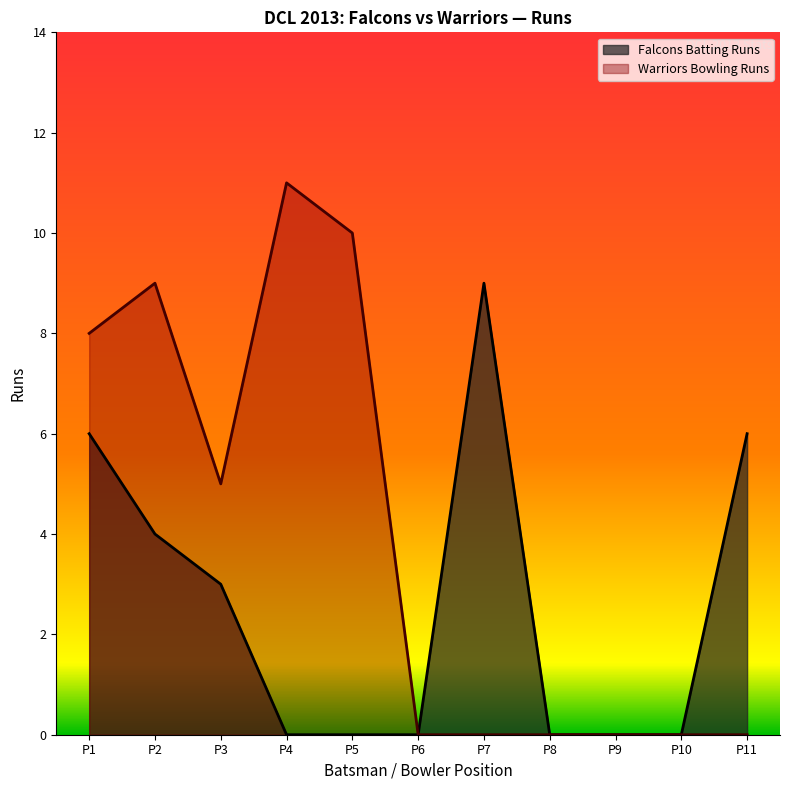

Rank the series by their average value, from highest to lowest.

Warriors Bowling Runs, Falcons Batting Runs